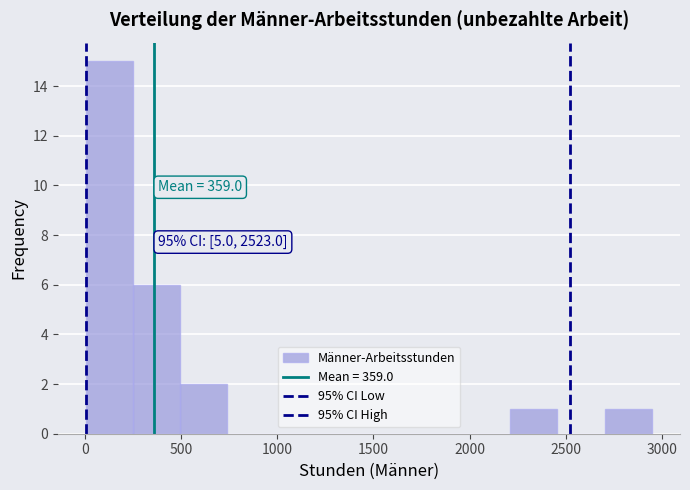

Which range on the x-axis has the tallest bar?

0 to 250